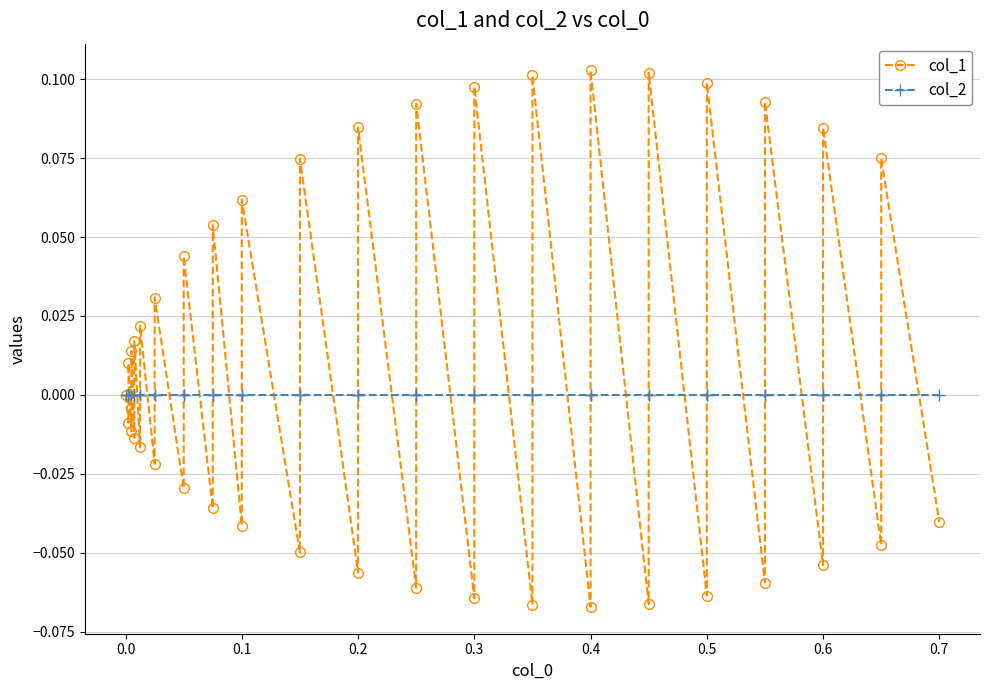

After their last crossing, which series has the higher values: col_1 or col_2?

col_2